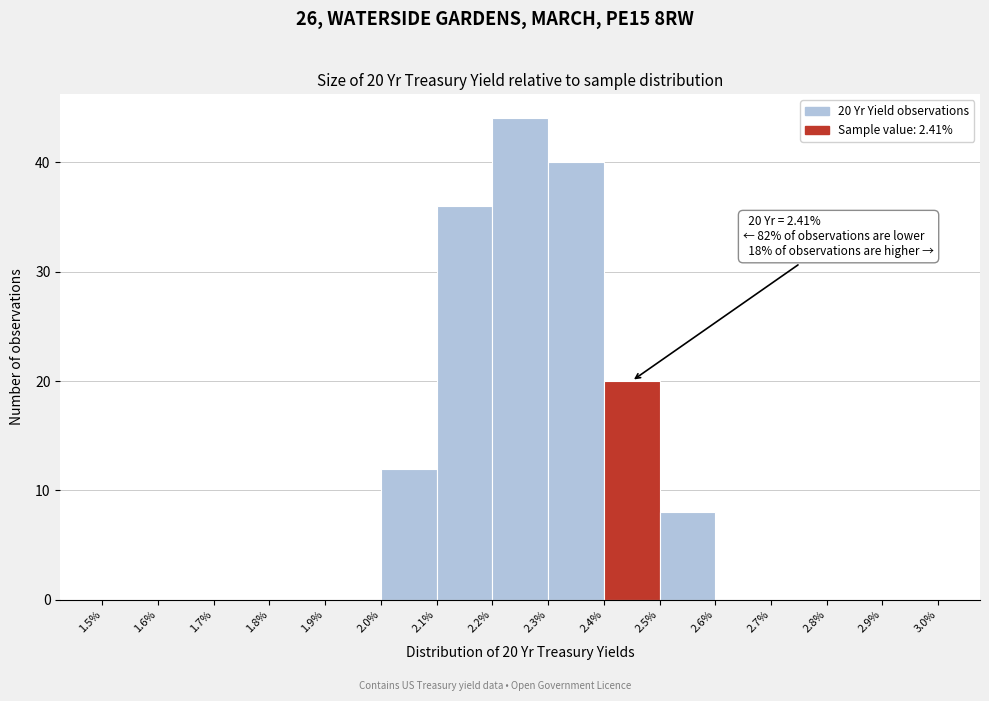

Over which range of the x-axis is the bar tallest?

2.2% to 2.3%